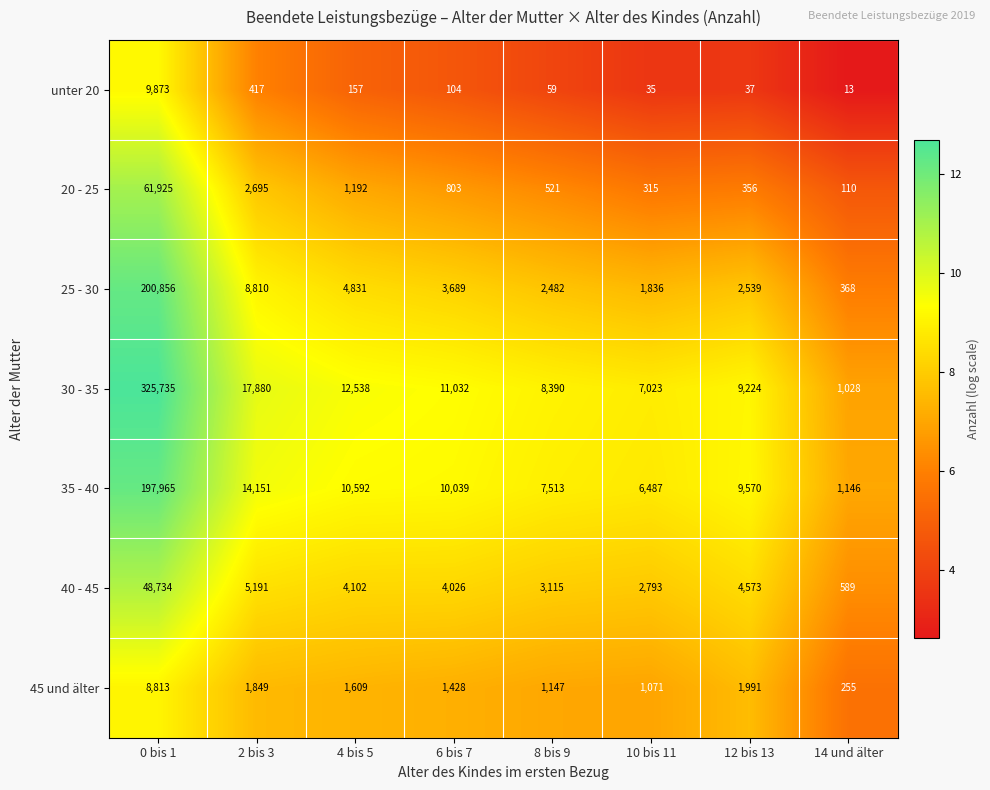

Which label corresponds to the largest value in the chart?

0 bis 1